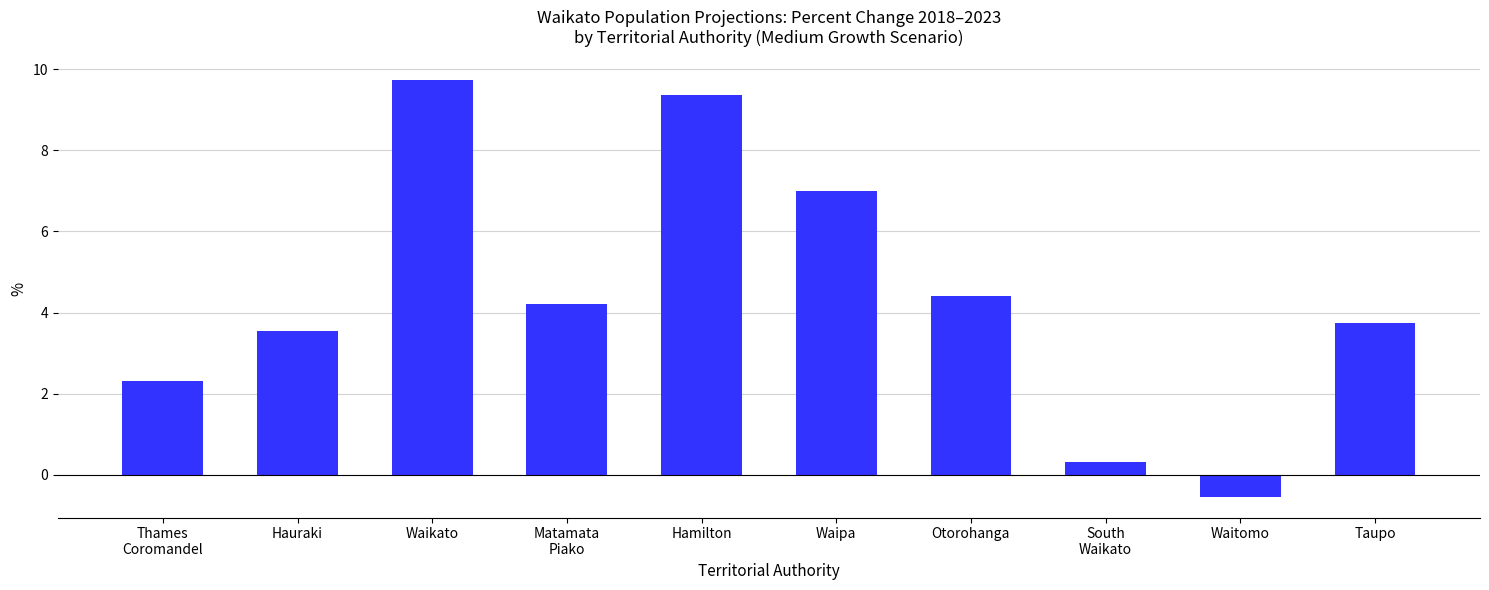

Count the number of values greater than 4.

5